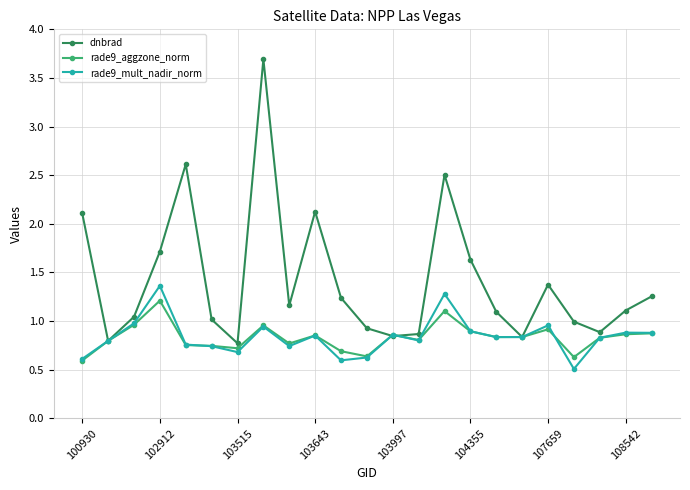

Does the chart display data point markers on the line(s)?

Yes